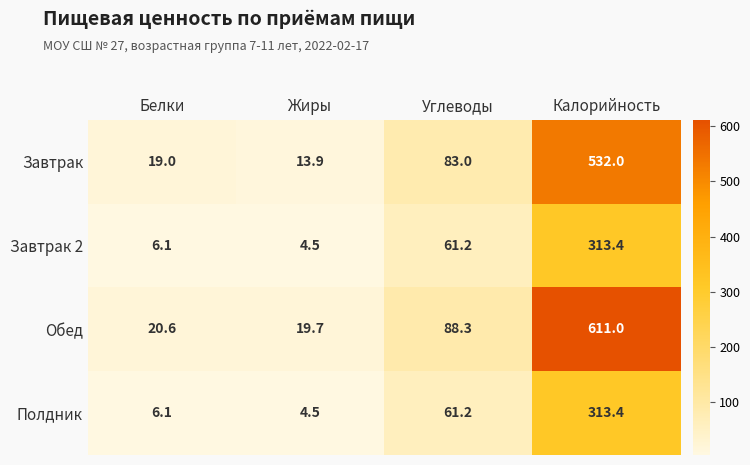

What is the greatest value displayed?

611.0